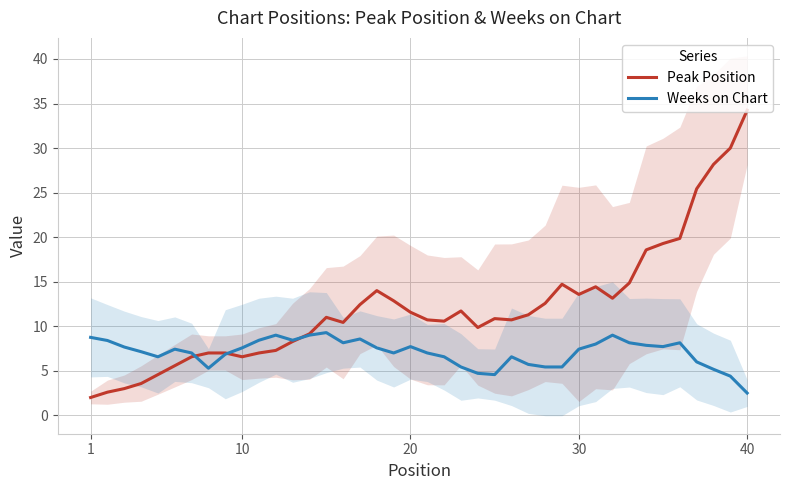

Is it true that Peak Position equals 1.5 at 10?

False